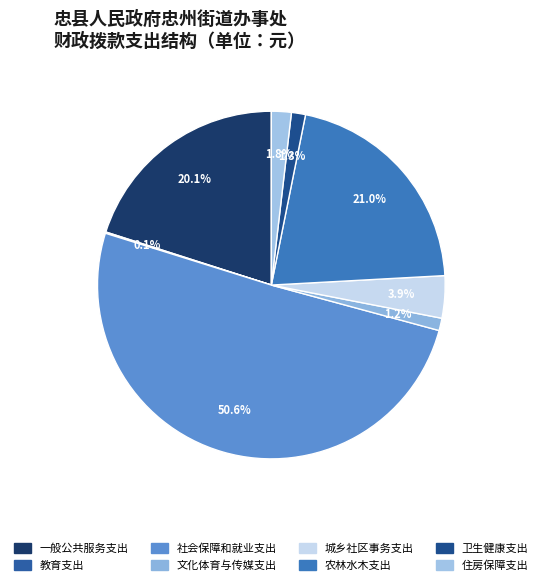

What percentage is the 住房保障支出 slice, to the nearest percent?

2%